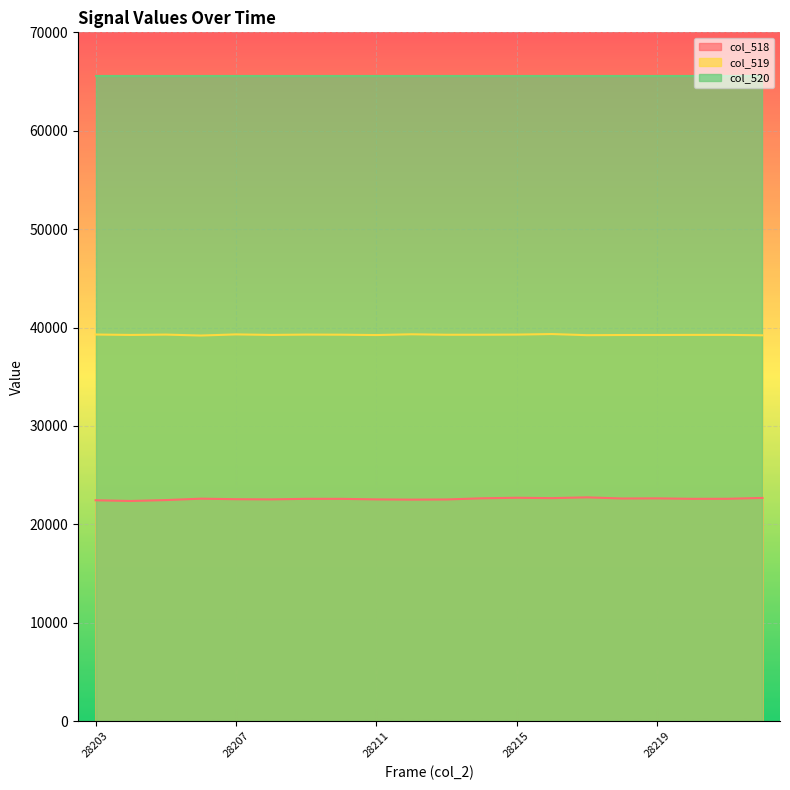

Rank the categories by col_518 value from lowest to highest.

28204, 28203, 28205, 28212, 28213, 28211, 28208, 28207, 28210, 28209, 28220, 28221, 28206, 28218, 28219, 28214, 28216, 28222, 28215, 28217